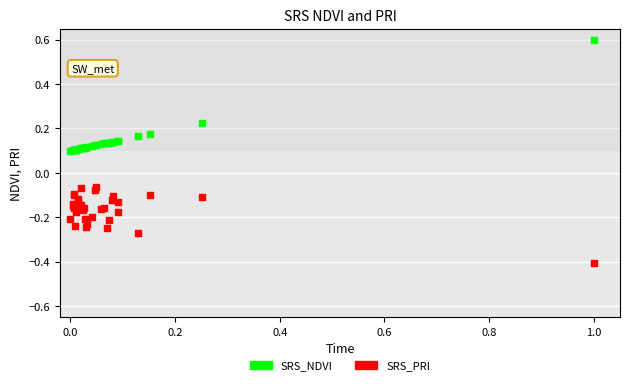

Which series reaches the maximum Y coordinate?

SRS_NDVI